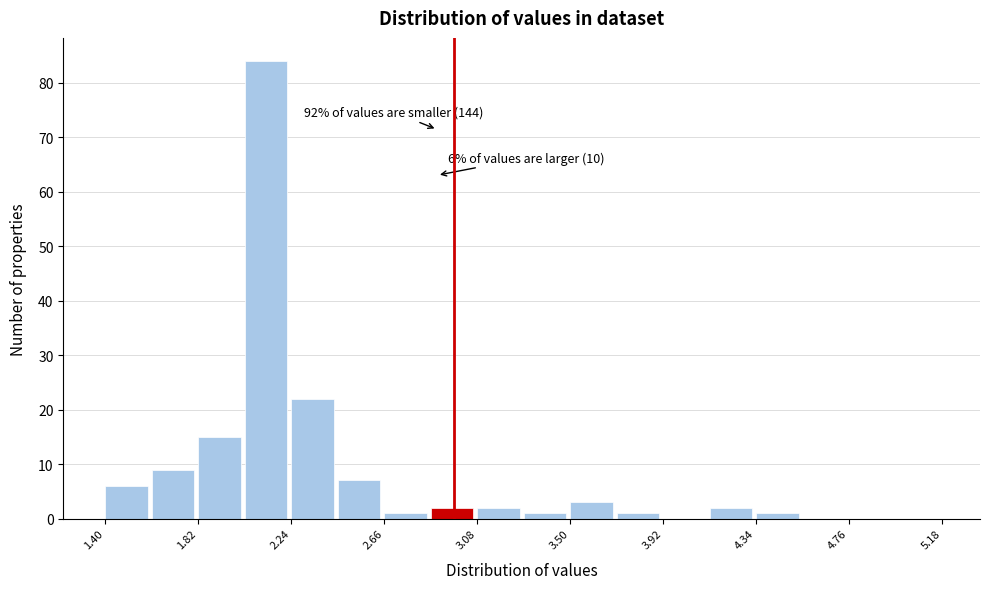

Over which range of the x-axis is the bar tallest?

2.03 to 2.24